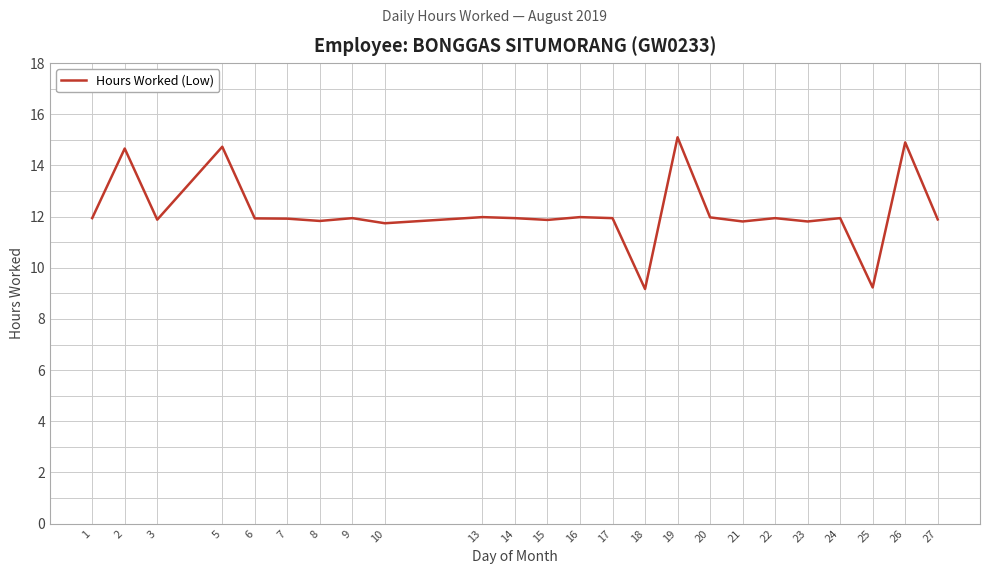

Which category has the highest value across all series?

19